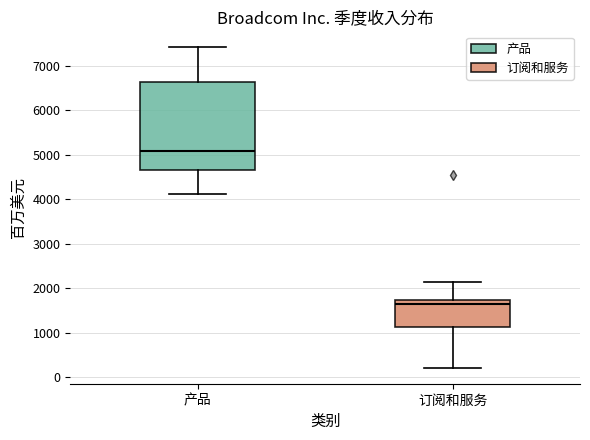

Reading left to right, read every box against the y-axis: the position of its median line, the range the box covers, and the ends of its whiskers. The values are not printed on the chart, so give them approximately, as read against the axis.

产品: median 5100, box 4600 to 6600, whiskers 4100 to 7400
订阅和服务: median 1600, box 1100 to 1800, whiskers 200 to 2100